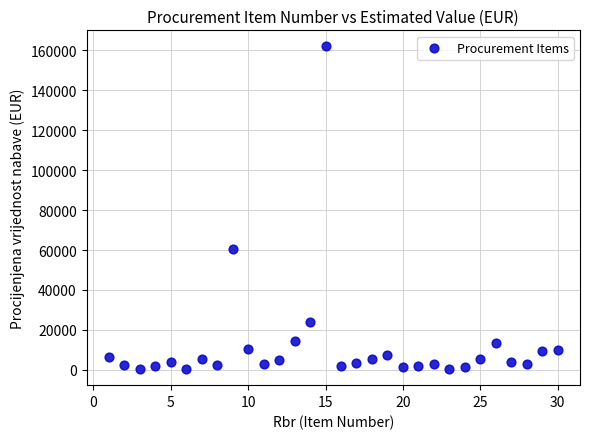

What is the range of X values (max minus min)?

29